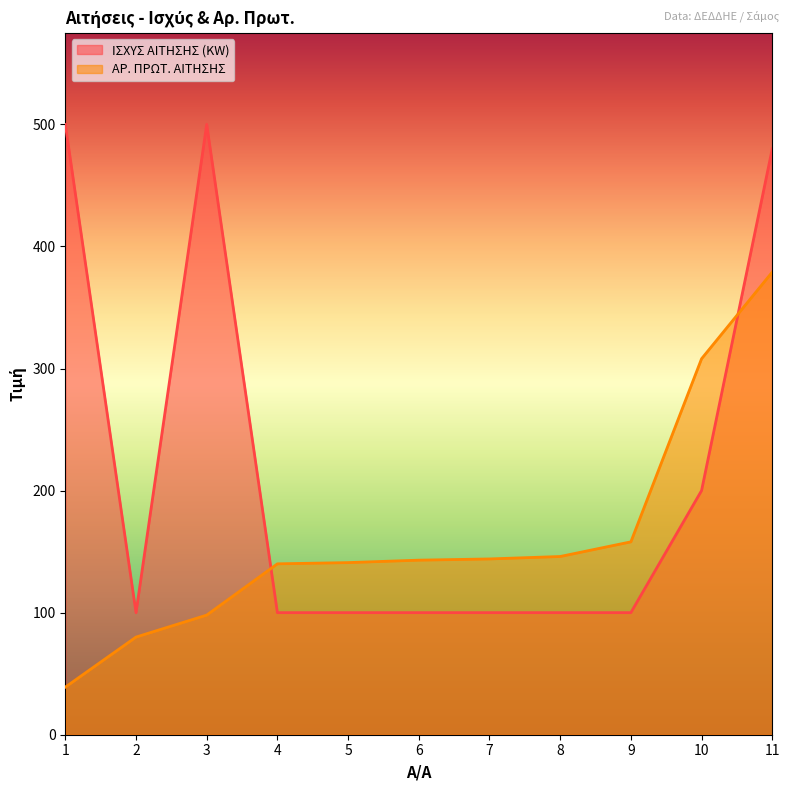

At which category does the chart reach its minimum across all series?

1